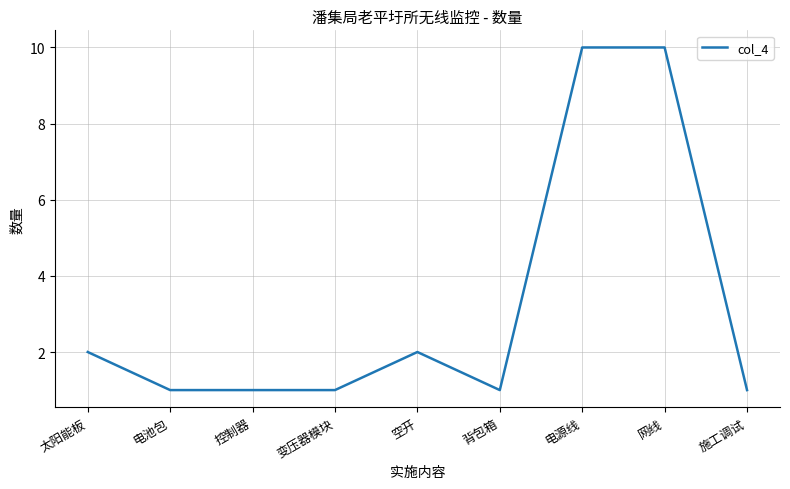

Between 电源线 and 控制器, which is larger?

电源线